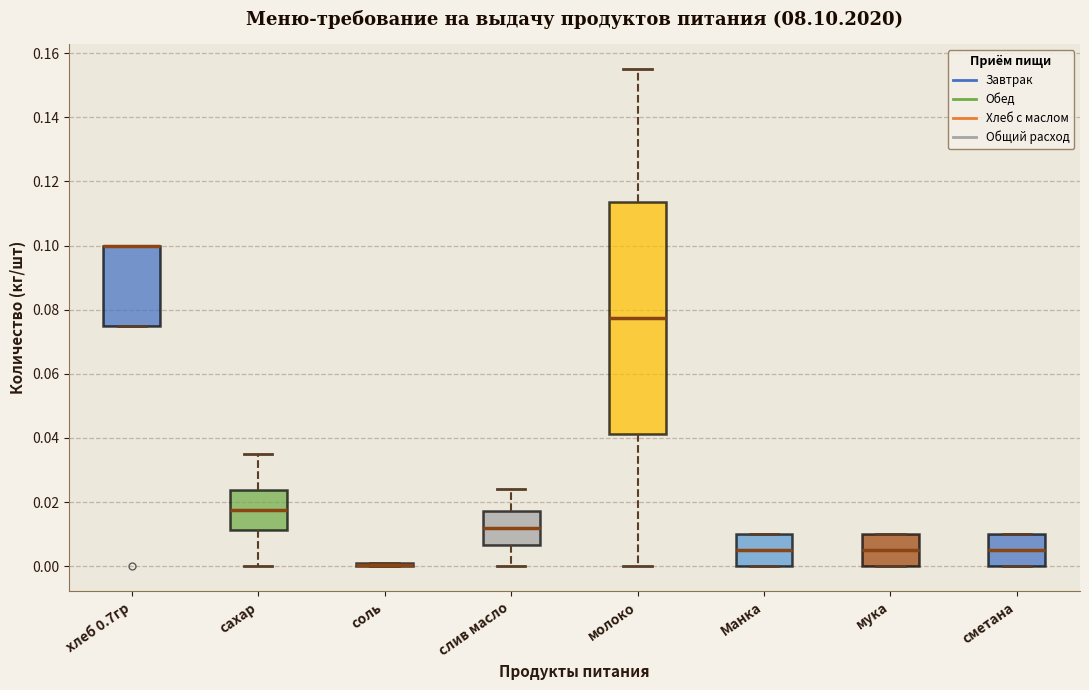

Which box is the tallest, from its lower edge to its upper edge?

молоко